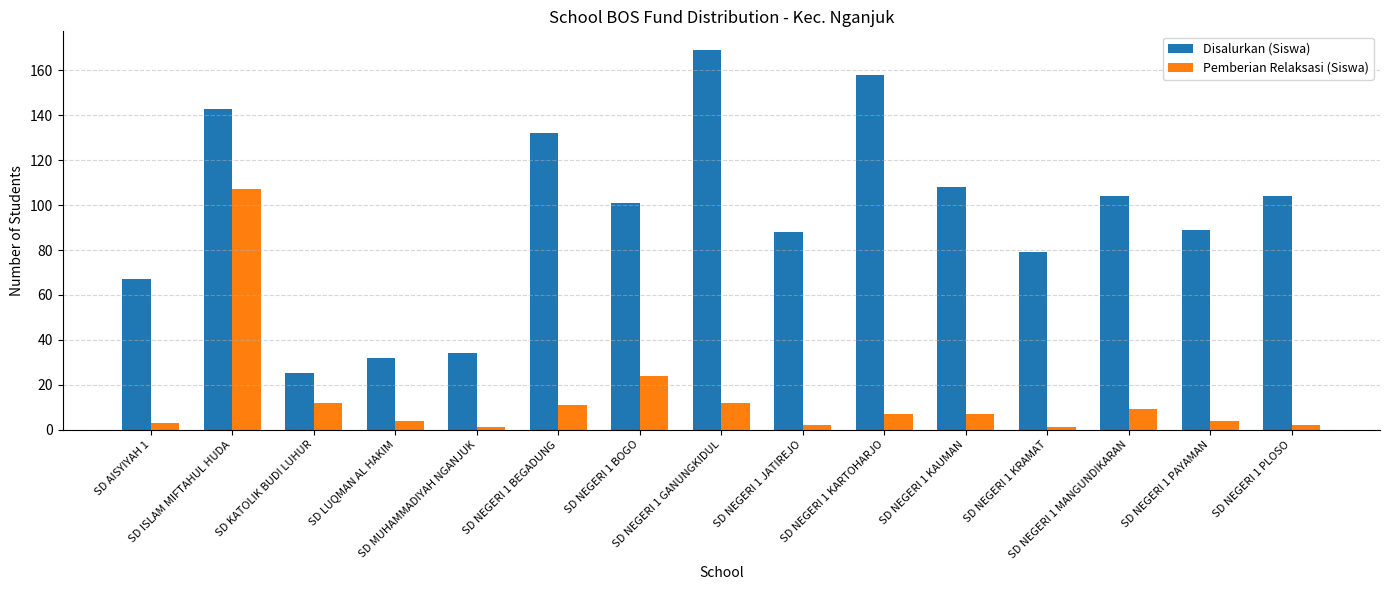

What are all the series names shown in the legend?

Disalurkan (Siswa), Pemberian Relaksasi (Siswa)